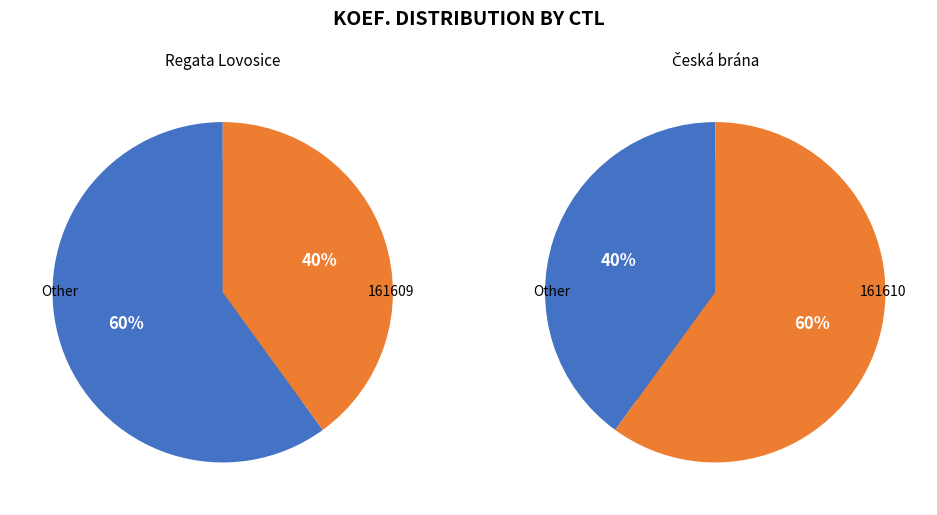

Is it true that 161610 is 60% of the pie?

True